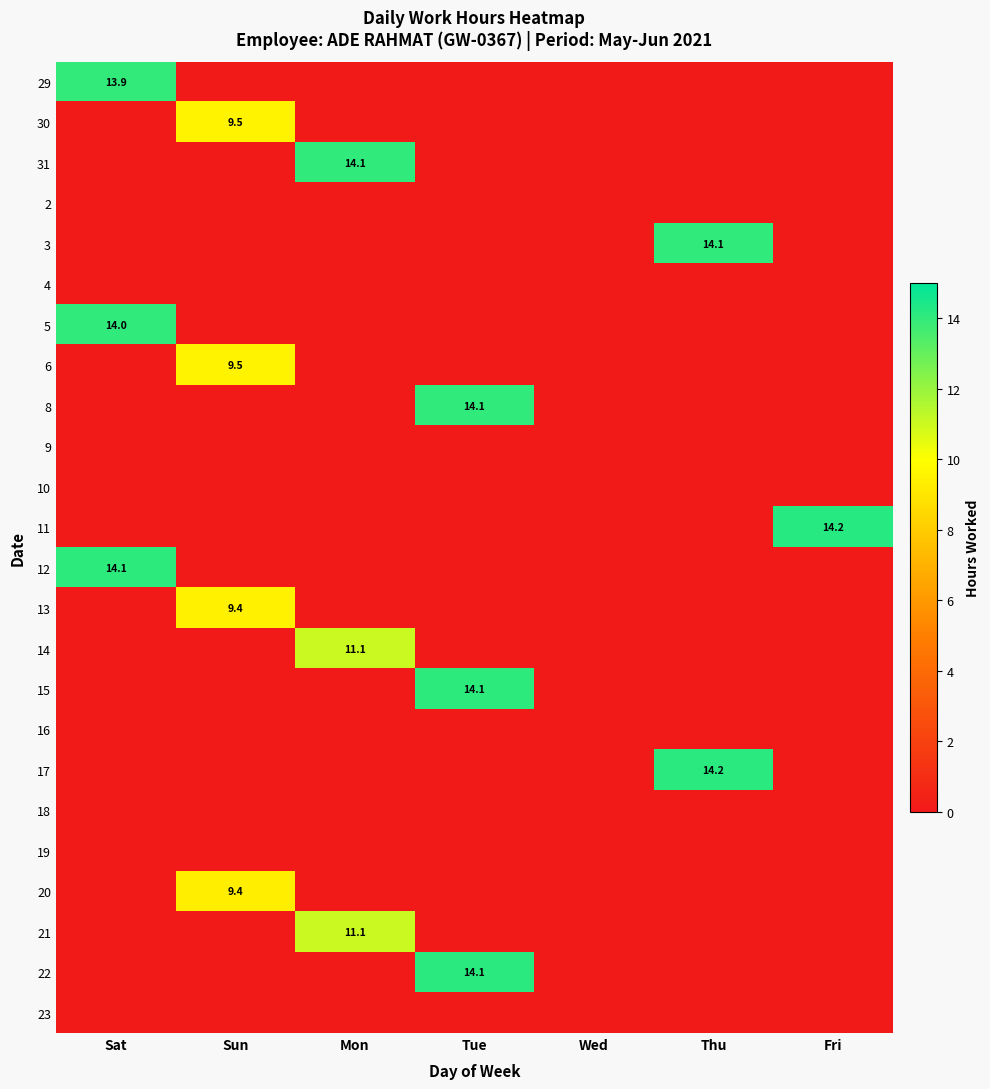

True or false: 15 has a value of 0.0 at Sun.

True